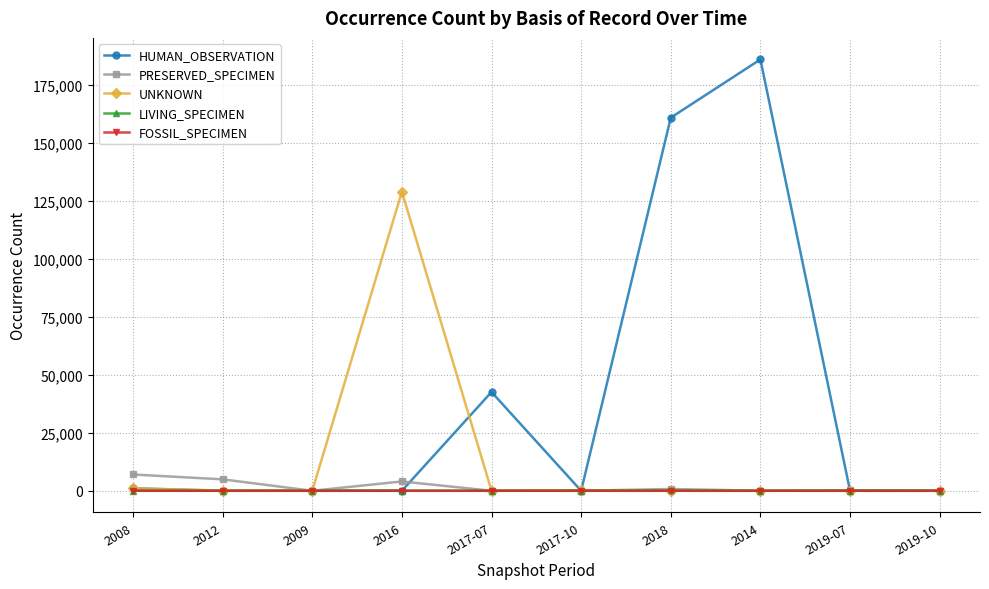

Which series changed the most between 2017-10 and 2014?

HUMAN_OBSERVATION